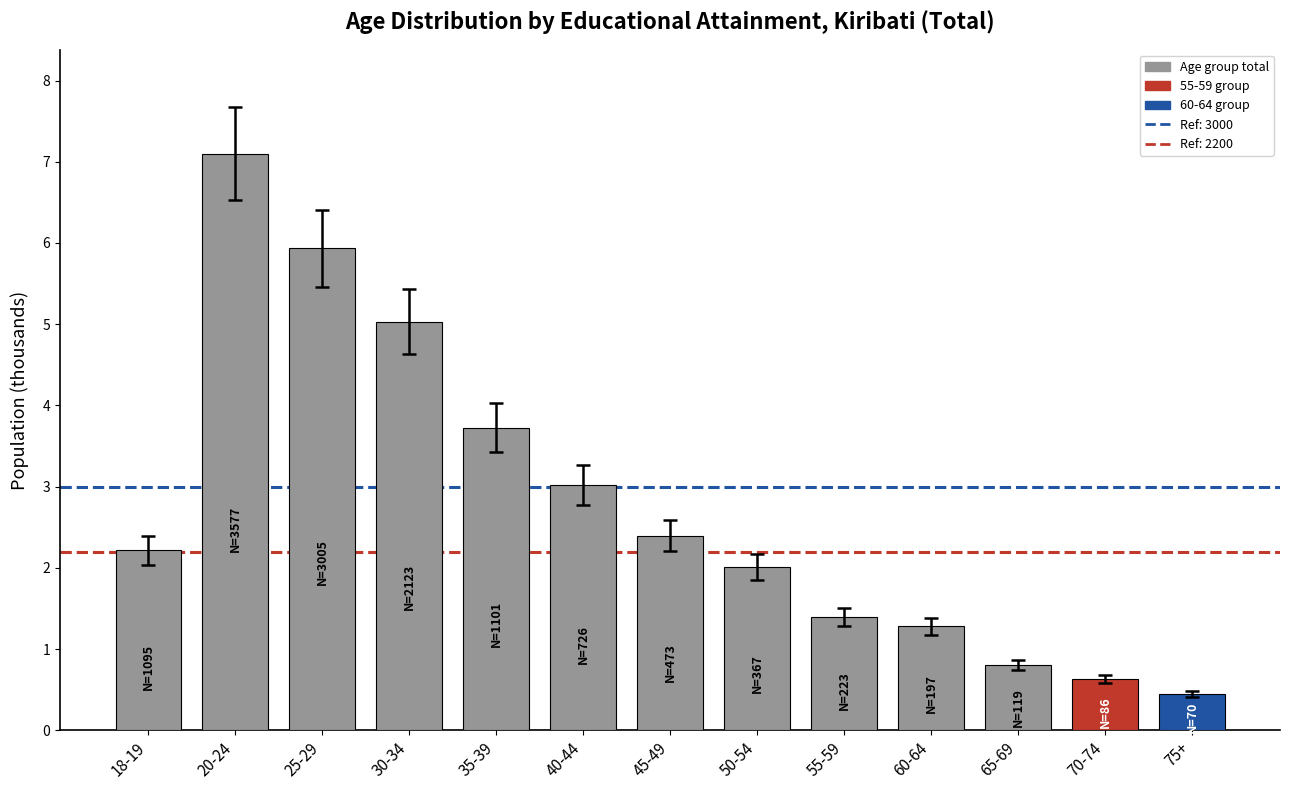

What is the difference between the maximum and minimum values?

6.7